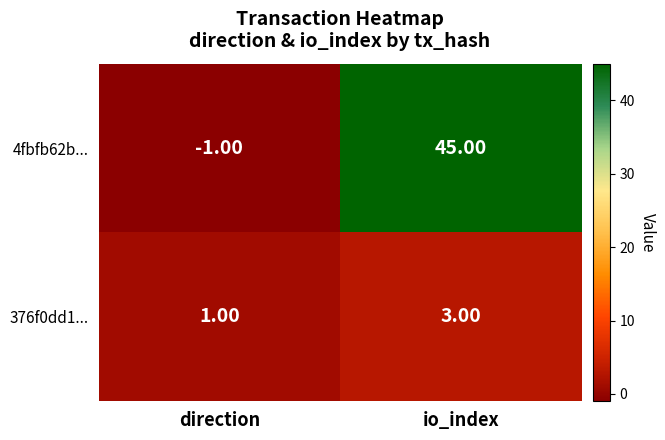

Which label corresponds to the smallest value in the chart?

direction